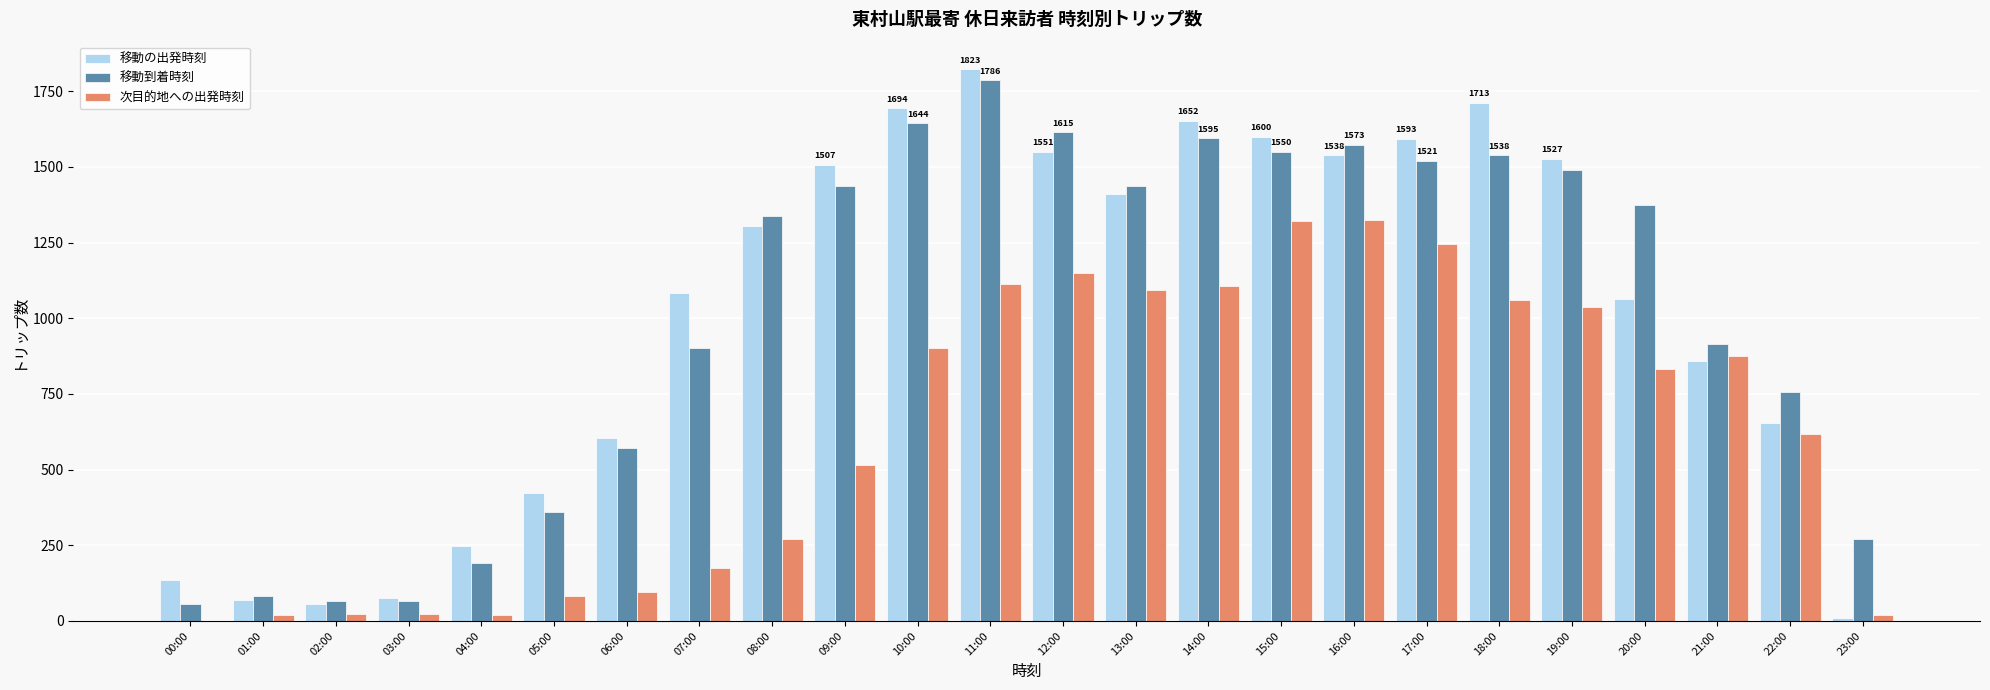

Which category has the highest value in the 移動の出発時刻 series?

11:00